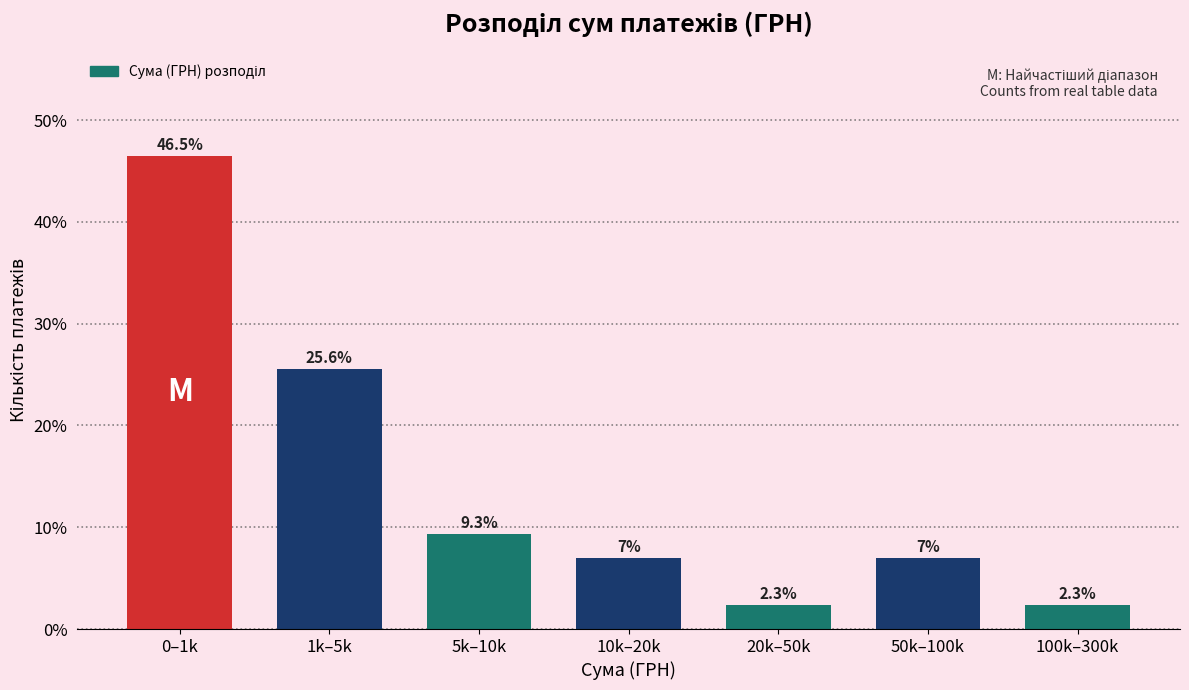

Reading left to right, extract all data points from this chart.

46.5	25.6	9.3	7.0	2.3	7.0	2.3